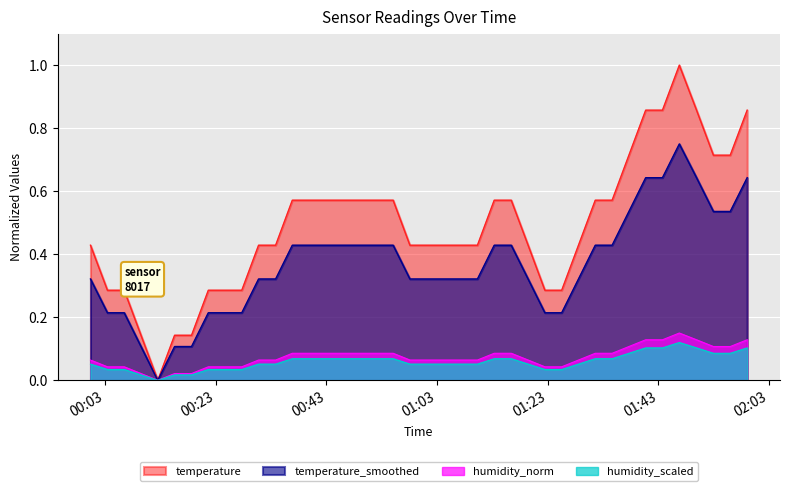

Which series has the largest total across all categories?

temperature